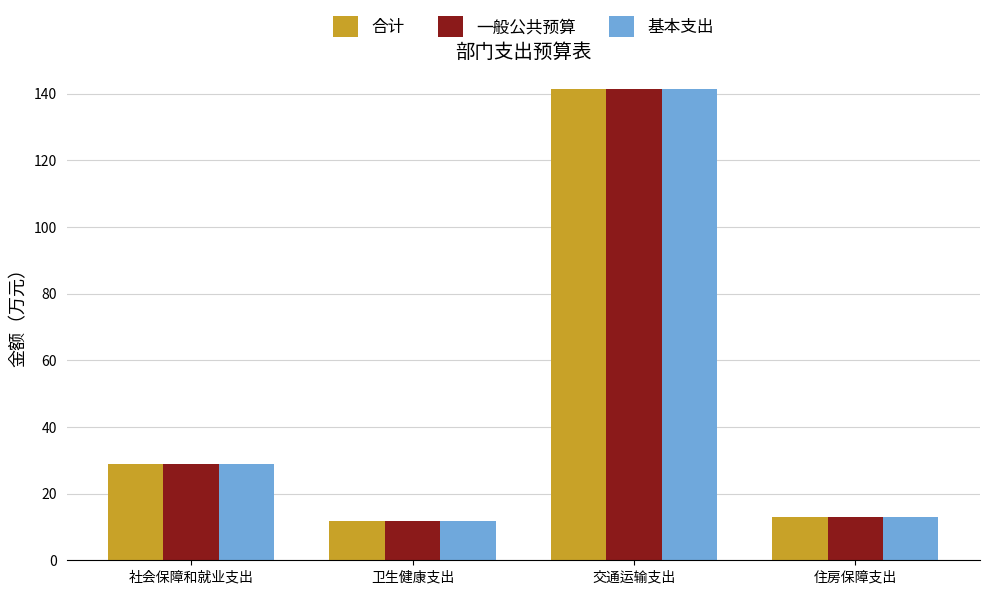

Which category has the highest value in the 一般公共预算 series?

交通运输支出